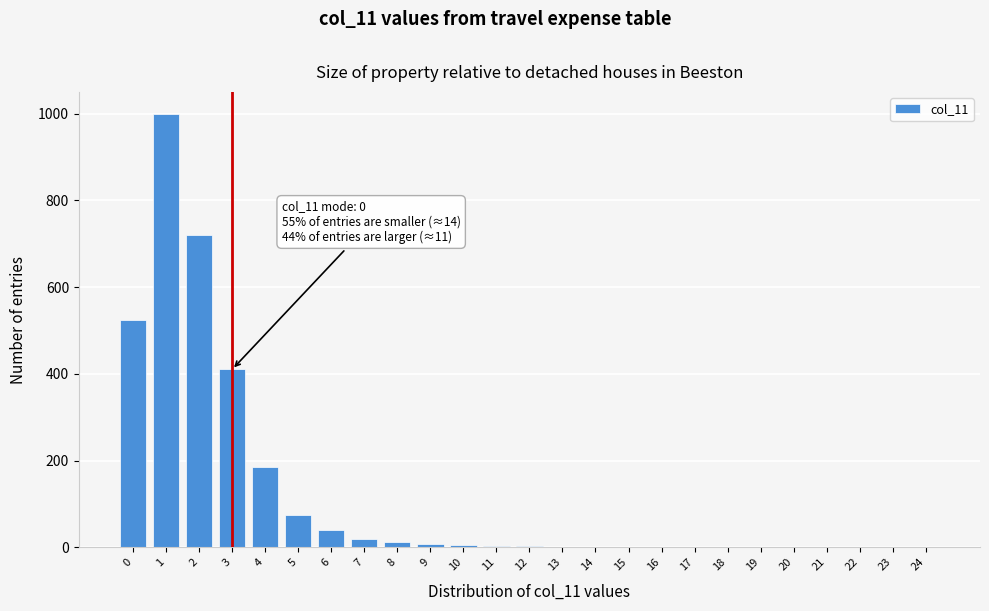

What is the greatest value displayed?

1000